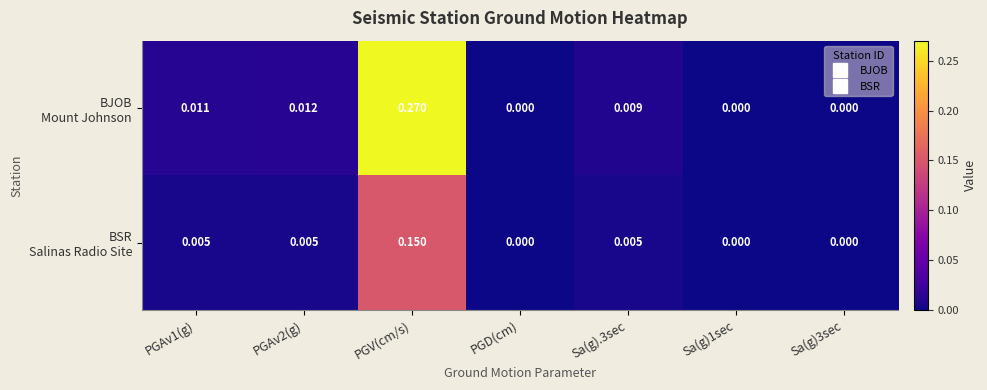

At which category is the sum across all series the highest?

PGV(cm/s)